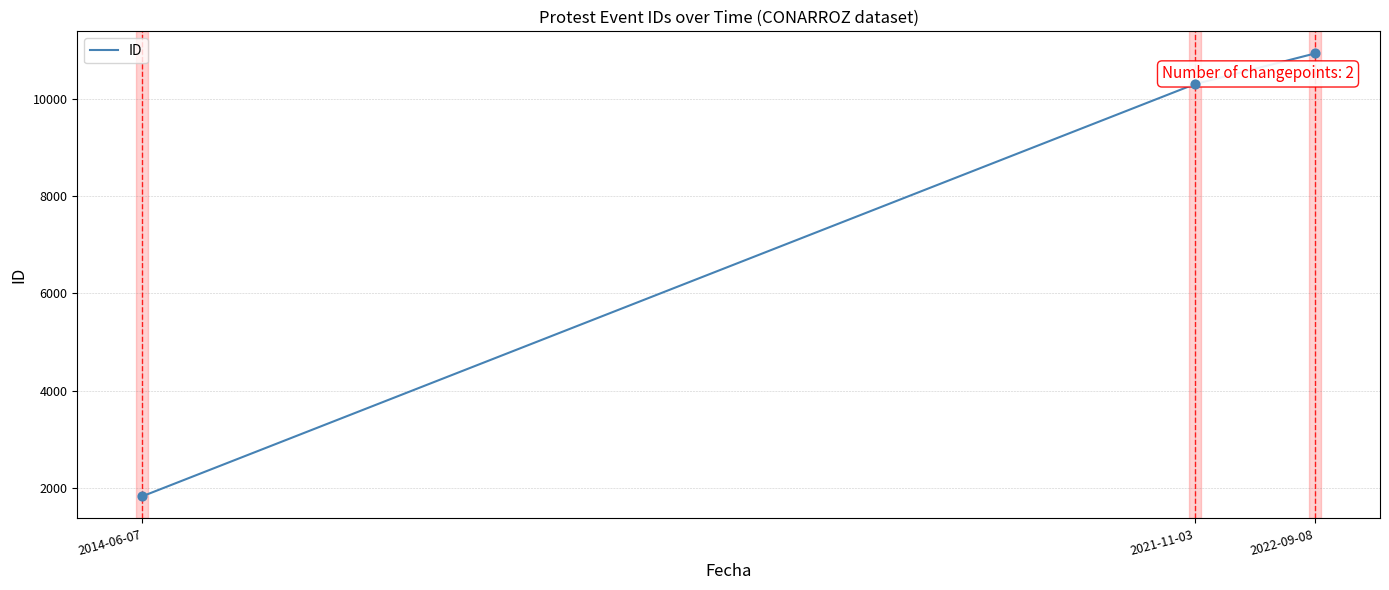

Between 2022-09-08 and 2014-06-07, which is larger?

2022-09-08